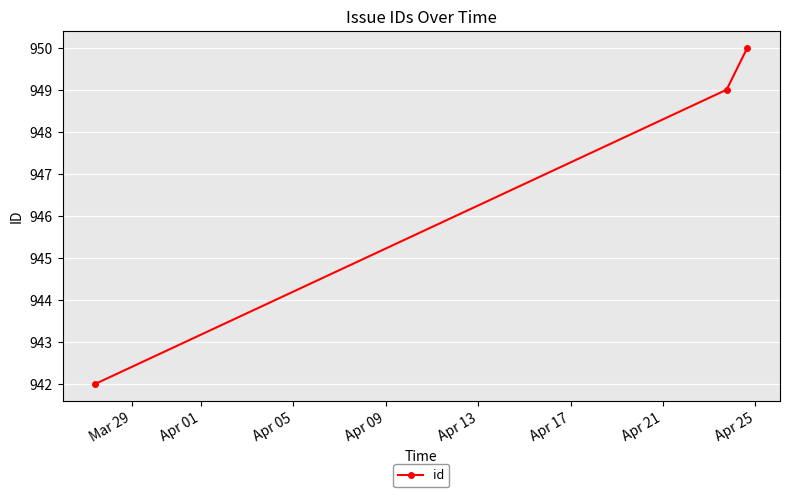

Reading left to right, what are all the values shown in this chart?

942	949	950